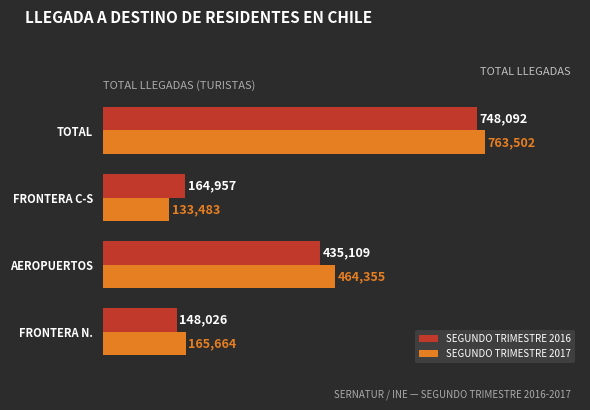

List the series in order of their overall mean, lowest first.

SEGUNDO TRIMESTRE 2016, SEGUNDO TRIMESTRE 2017